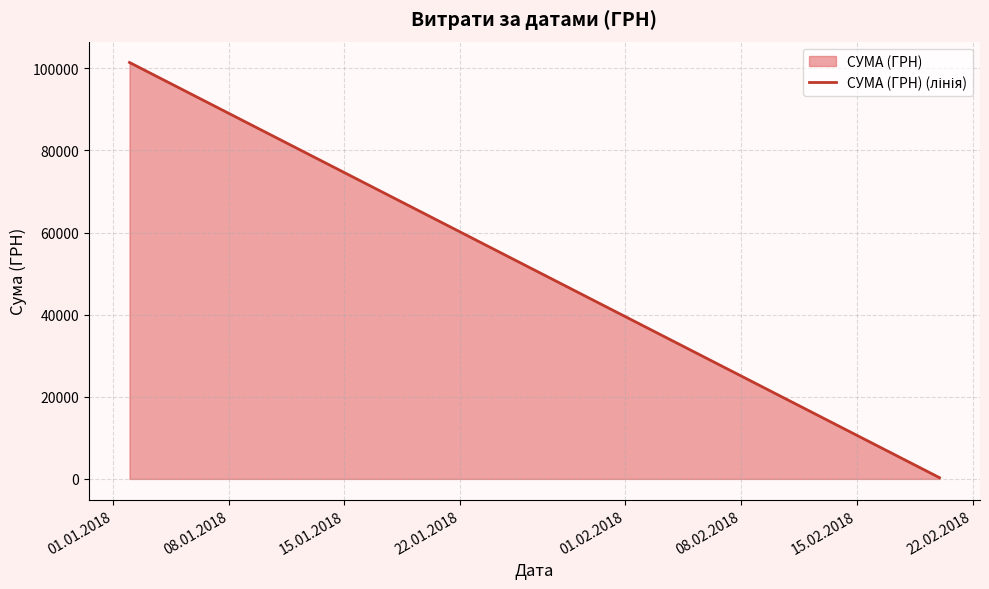

What is the difference between the maximum and minimum values?

101107.5